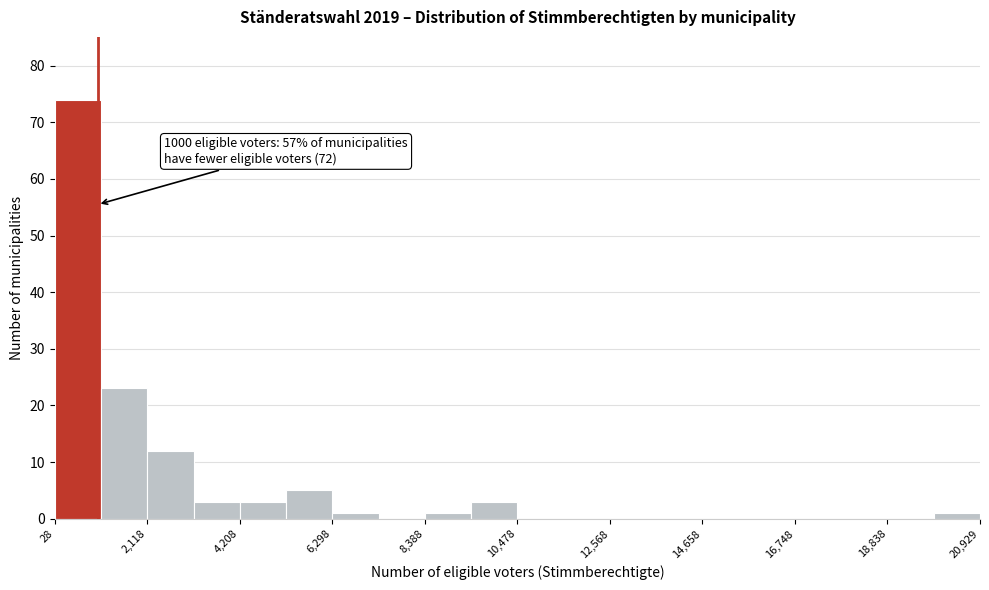

Around what value on the x-axis is the tallest bar? Give the approximate position of its centre, as read against the axis.

500